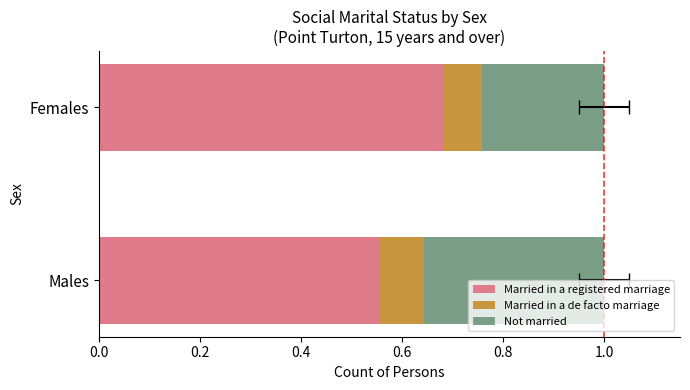

Which has a higher value, Males or Females?

Females